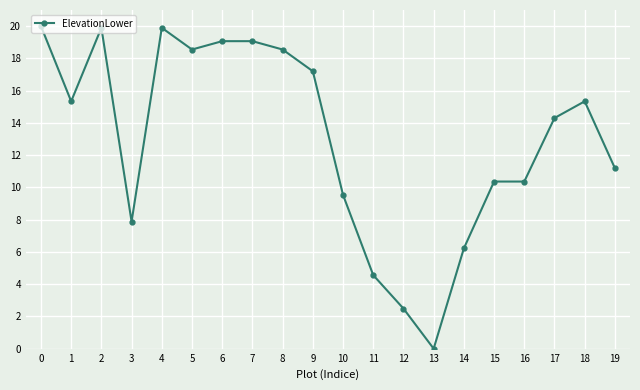

What is the value of the 19th point from the left?

15.3